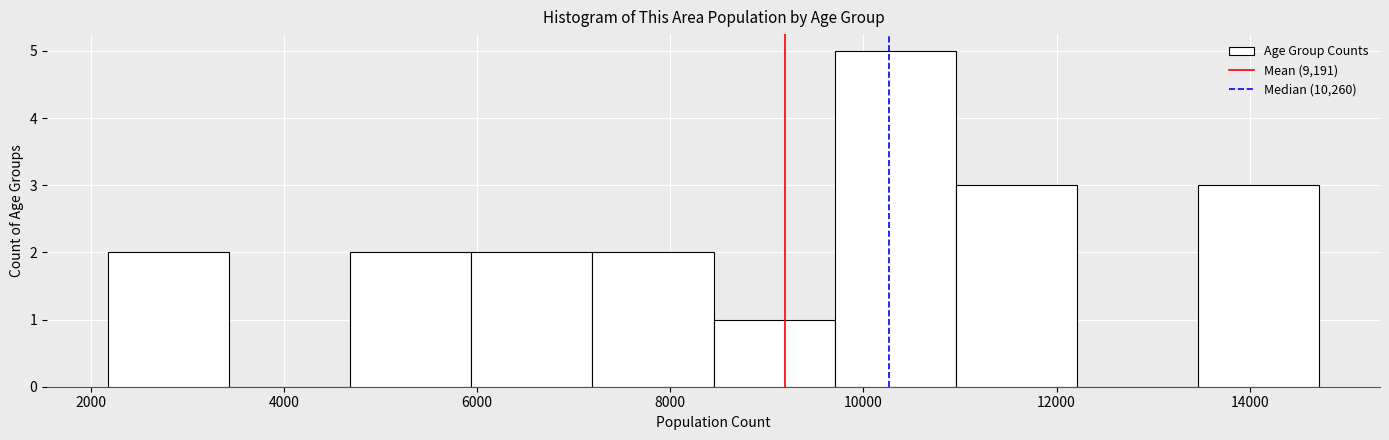

Reading left to right, list every bar in this chart as the range it spans on the x-axis followed by its height. Neither the bar edges nor the heights are printed on the chart, so give them approximately, as read against the axes.

2200 to 3400: 2
3400 to 4600: 0
4600 to 6000: 2
6000 to 7200: 2
7200 to 8400: 2
8400 to 9800: 1
9800 to 11000: 5
11000 to 12200: 3
12200 to 13400: 0
13400 to 14800: 3